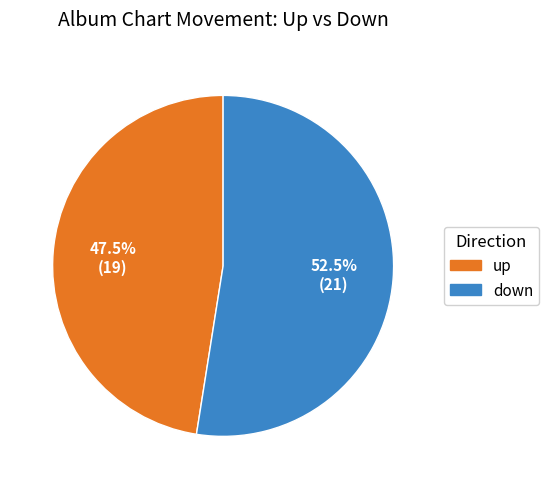

Is there any slice that represents more than half of the pie?

Yes